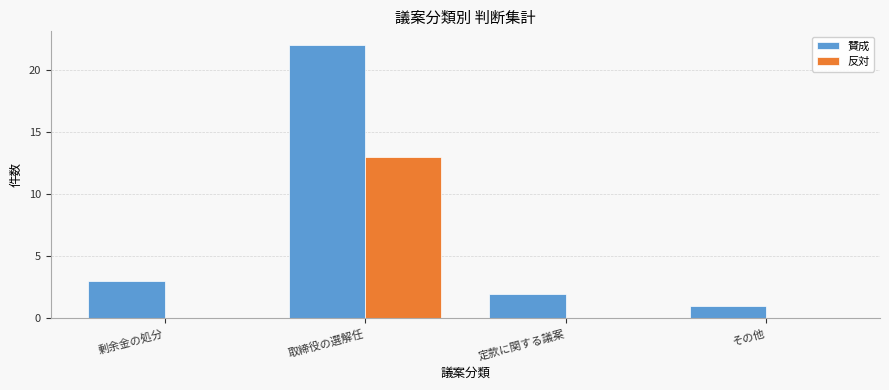

What is the sum of the 賛成 values at 定款に関する議案 and その他?

3